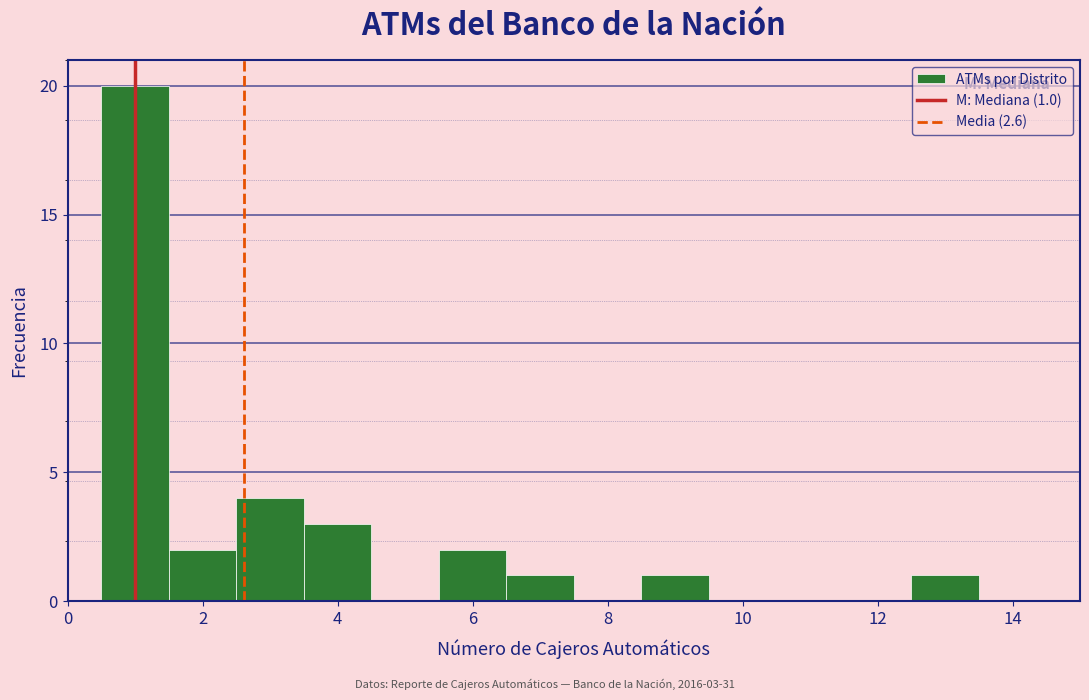

Which range on the x-axis has the tallest bar?

0.5 to 1.5